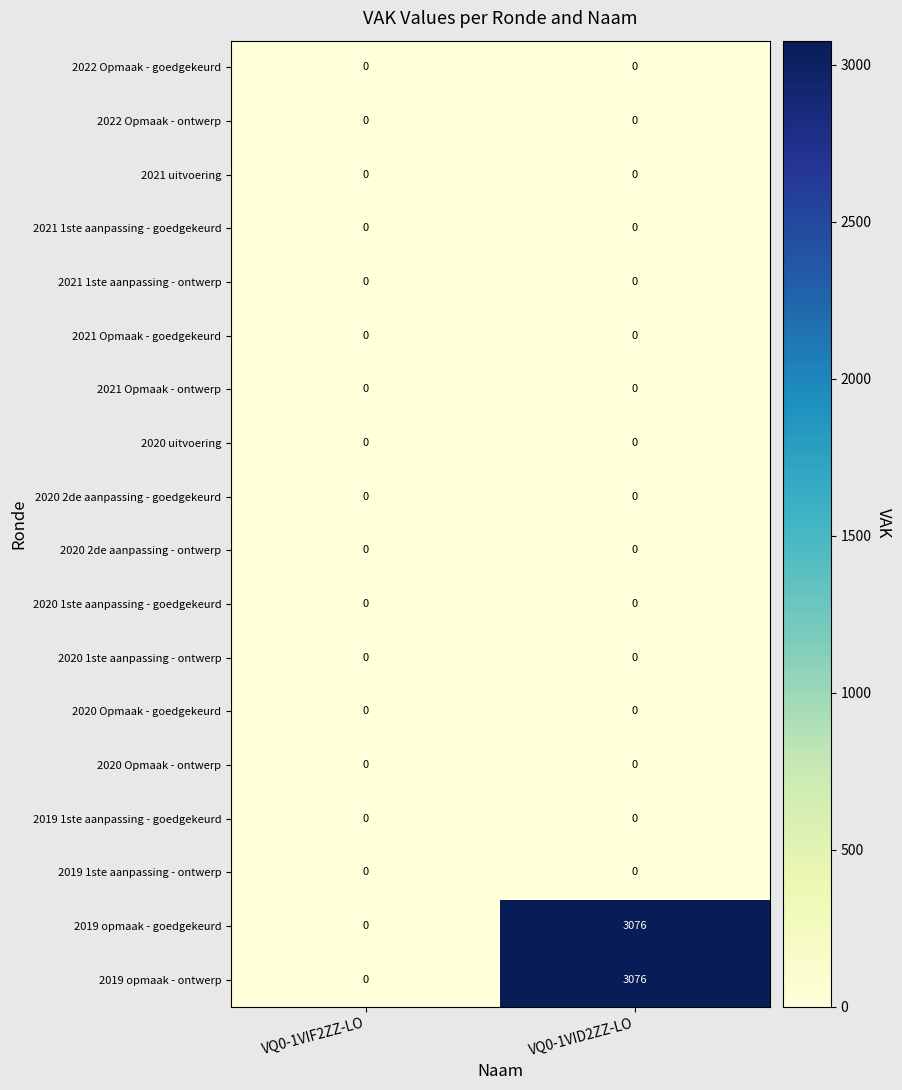

What is the maximum value shown in the chart?

3076